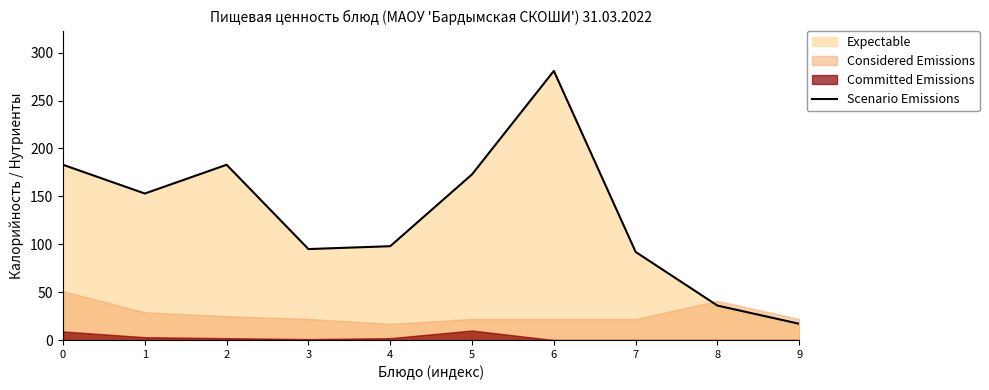

Approximately how many times larger is the value at 7 compared to 3?

1.0